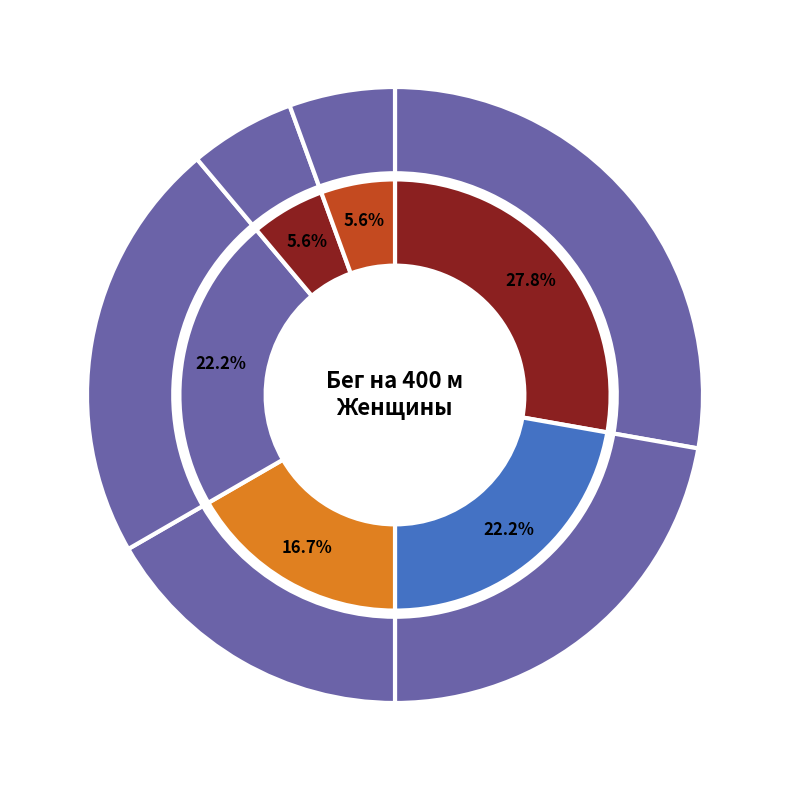

What percentage is the СШ "Старт" Скопин slice, to the nearest percent?

6%